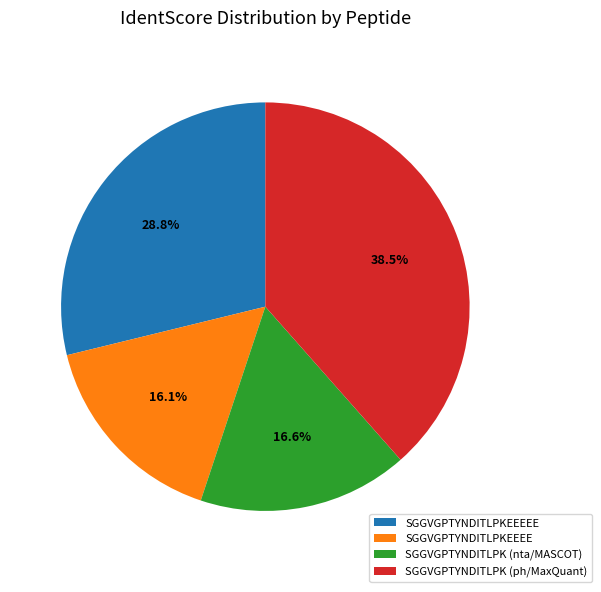

Is the sum of SGGVGPTYNDITLPKEEEE and SGGVGPTYNDITLPK (nta/MASCOT) greater than half?

No